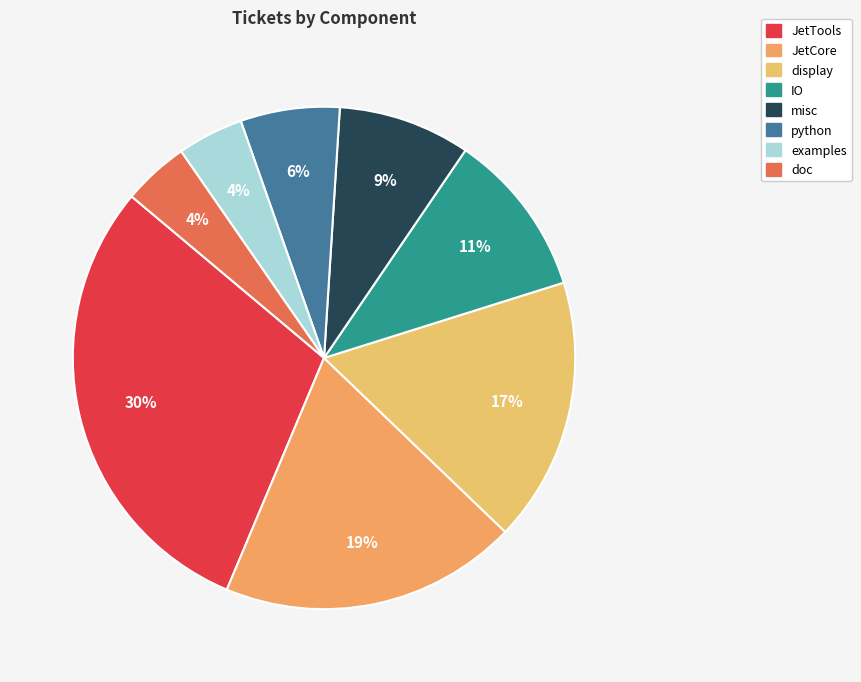

To the nearest percent, what portion does JetCore represent?

19%